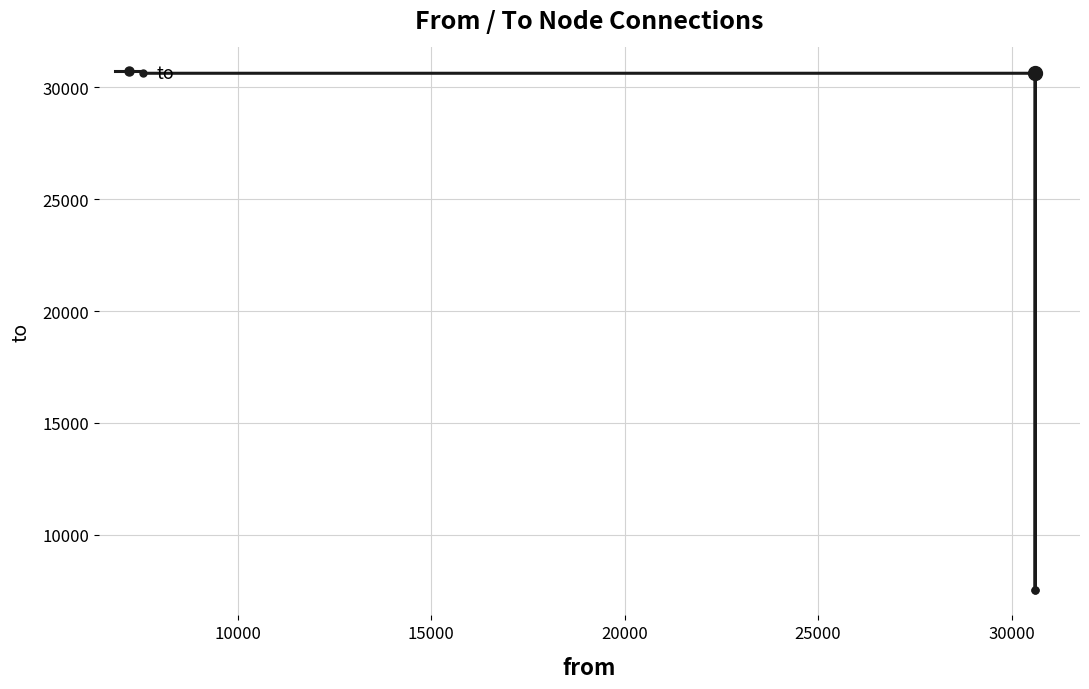

How many interior local peaks (higher than both neighbors) does the data have?

1